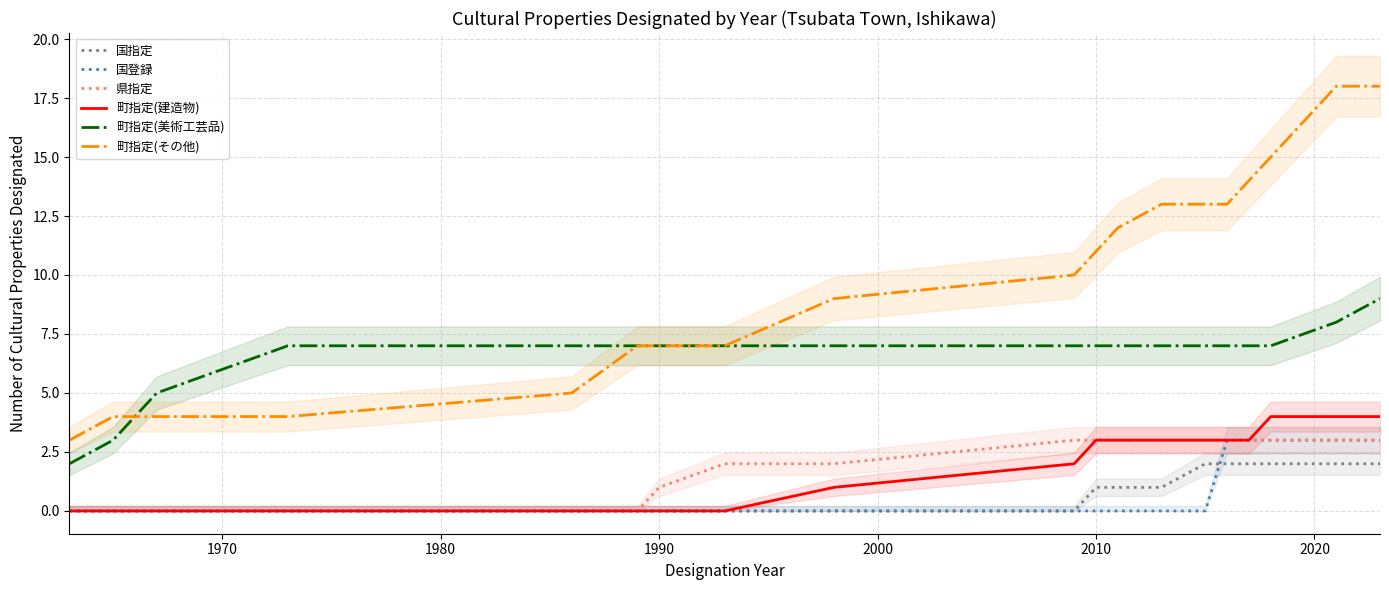

How many lines are shown in the chart?

6